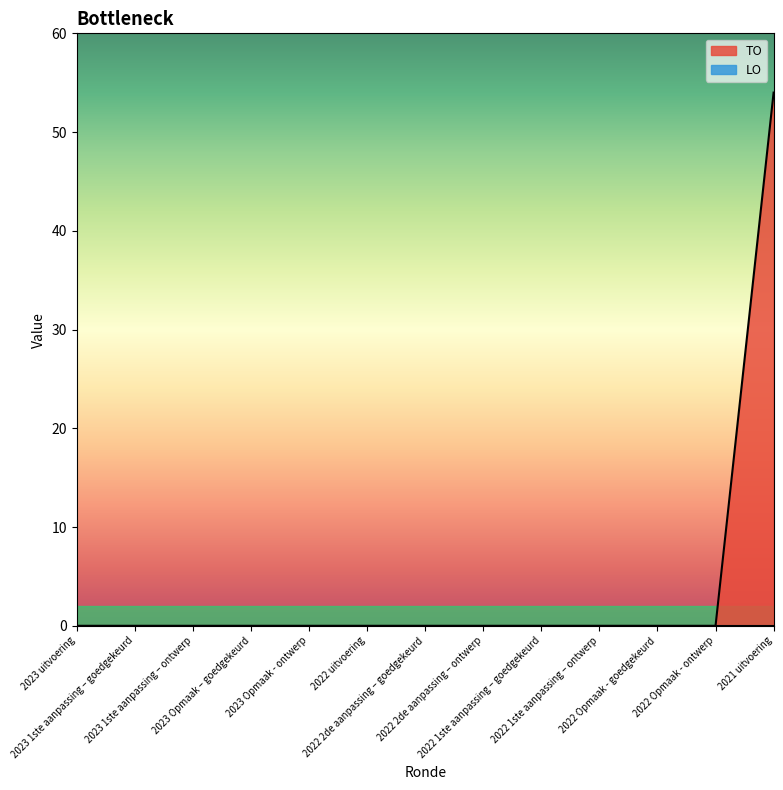

How many series are shown in this chart?

2